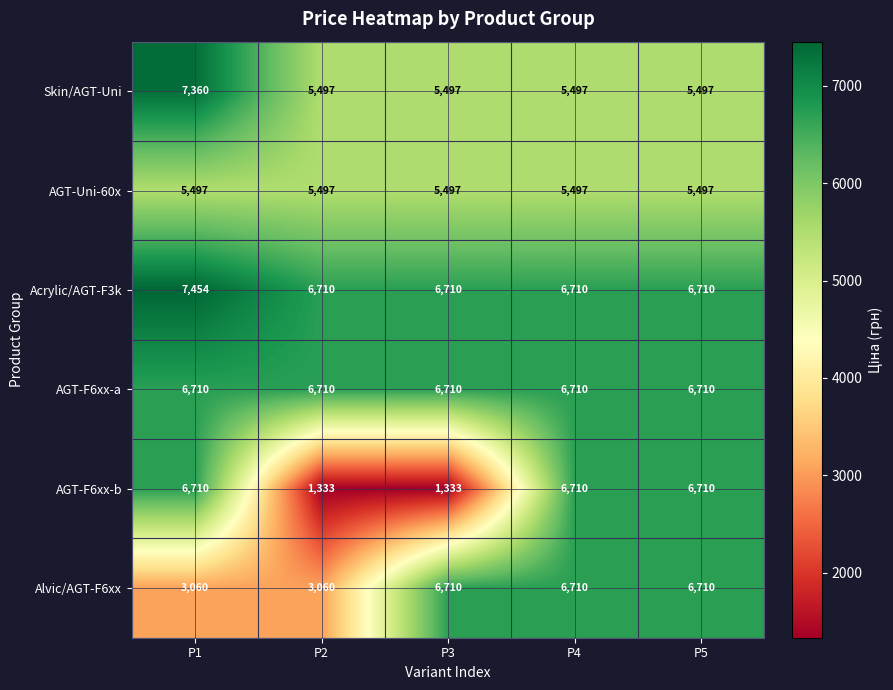

The Acrylic/AGT-F3k series shows 3310 at P1. True or false?

False